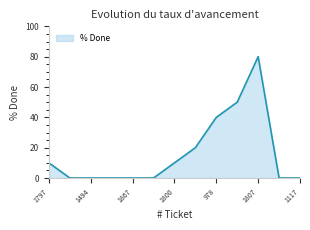

What is the maximum value shown in the chart?

80